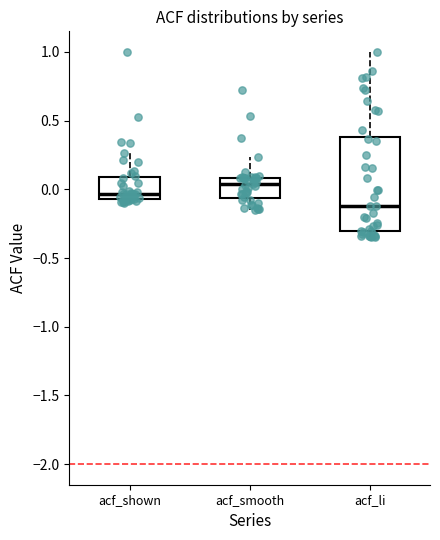

Reading left to right, transcribe this box plot: for each box, give where its median line is, the range the box spans, and where its two whiskers end, as read against the y-axis. The values are not printed on the chart, so give them approximately, as read against the axis.

acf_shown: median -0.05 (just above the box's lower edge), box -0.05 to 0.10, whiskers -0.10 to 0.25
acf_smooth: median 0.05, box -0.05 to 0.10, whiskers -0.15 to 0.25
acf_li: median -0.10, box -0.30 to 0.40, whiskers -0.35 to 1.00